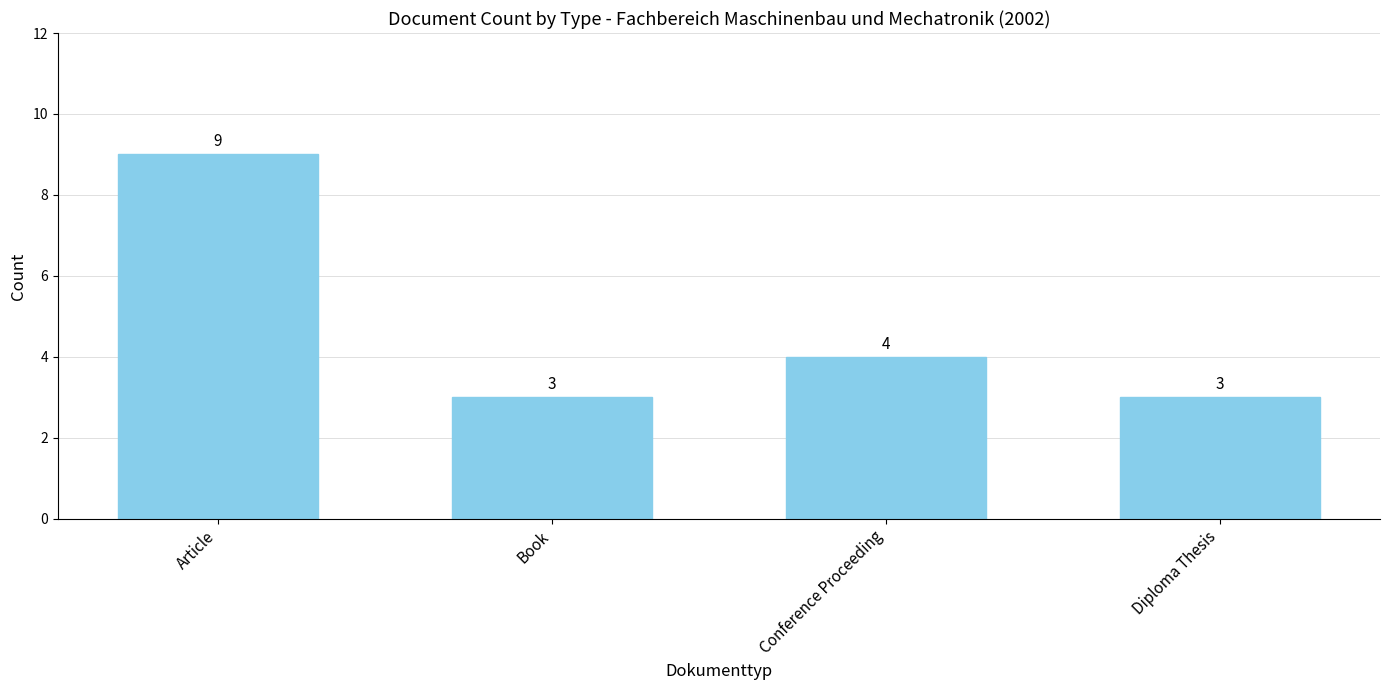

Reading left to right, list all the values displayed in this chart.

Article=9	Book=3	Conference Proceeding=4	Diploma Thesis=3